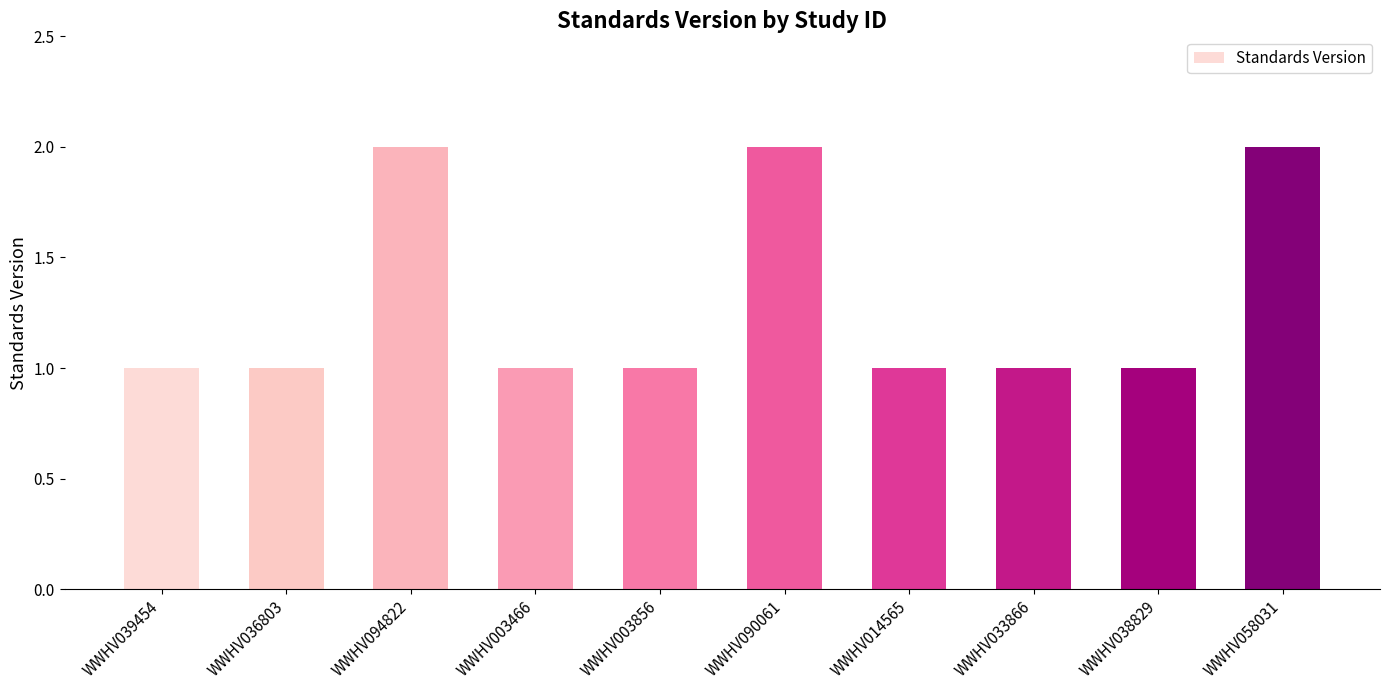

What is the difference between the values at WWHV090061 and WWHV039454?

1